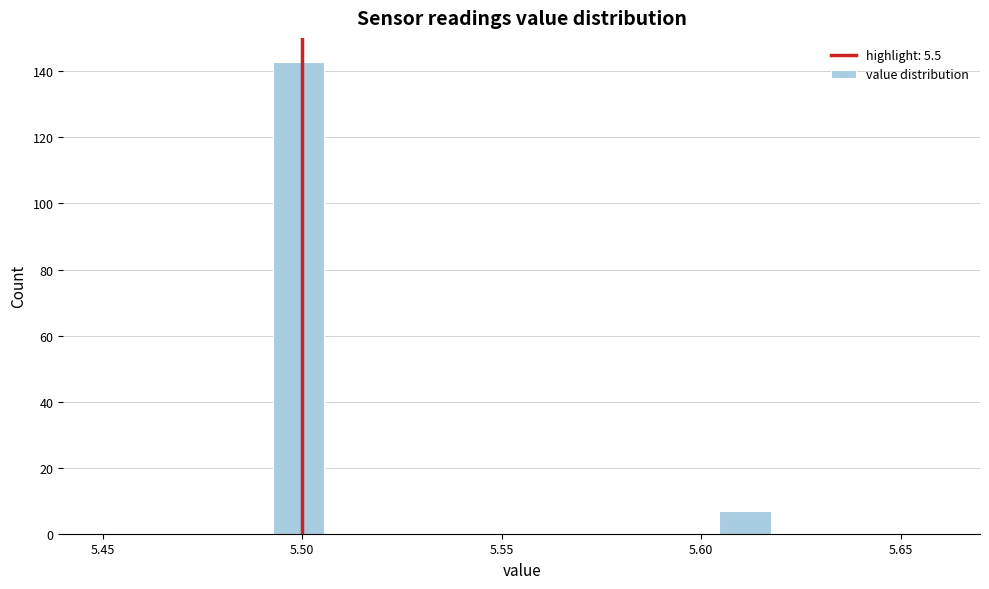

Read against the x-axis, roughly where is the centre of the tallest bar?

5.500